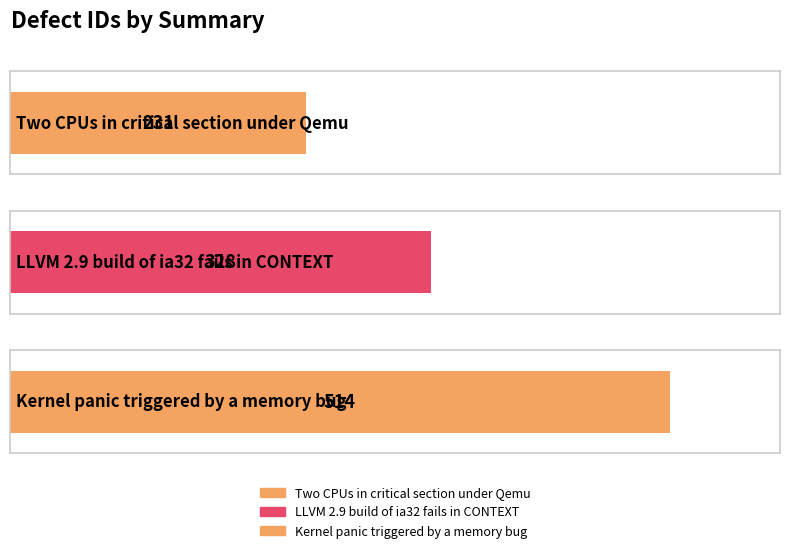

How many data points are less than 328?

1